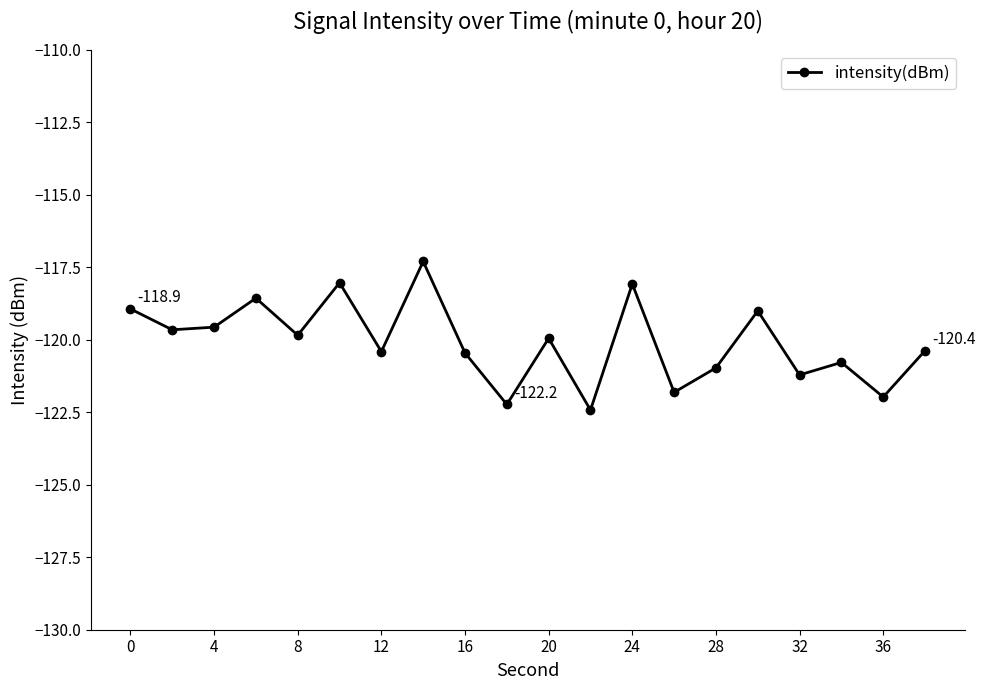

What is the sum of all values?

-2401.5